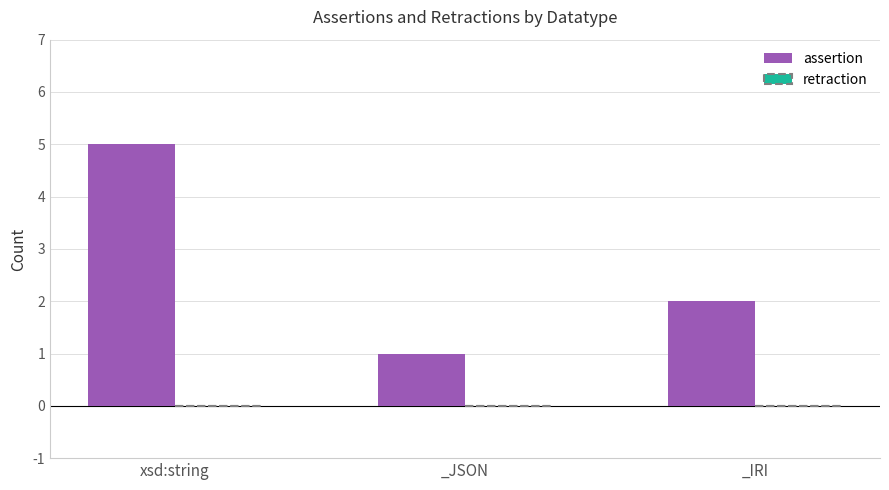

What is the average value?

3